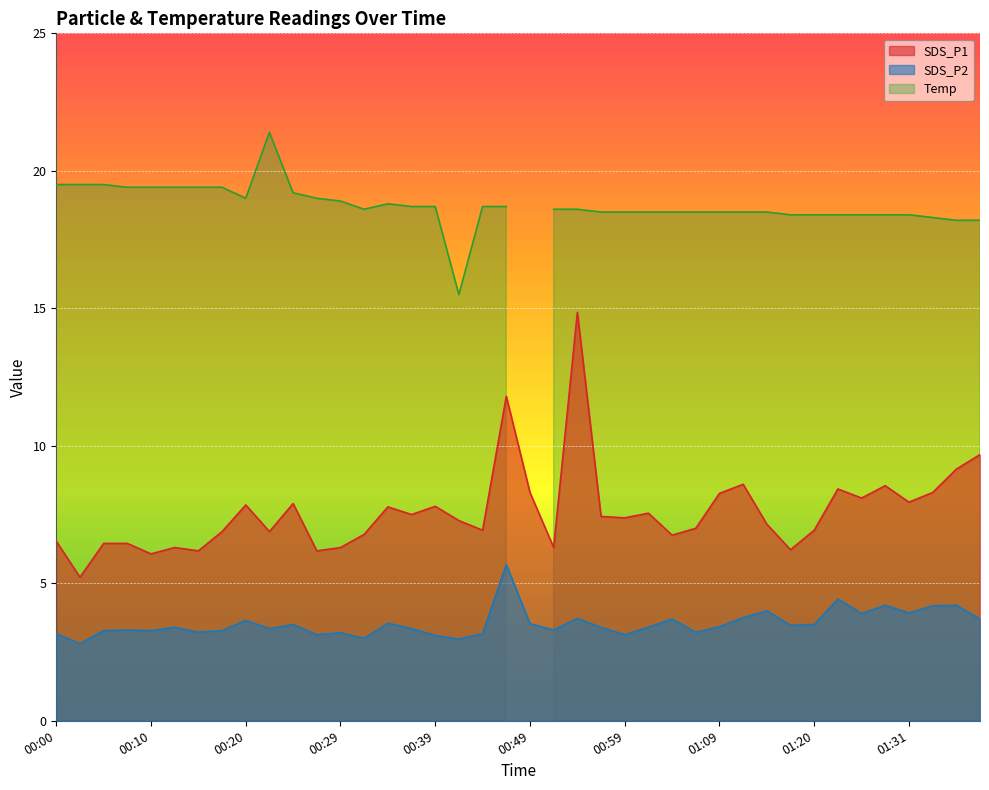

What is the approximate value of SDS_P1 at 00:44?

6.9